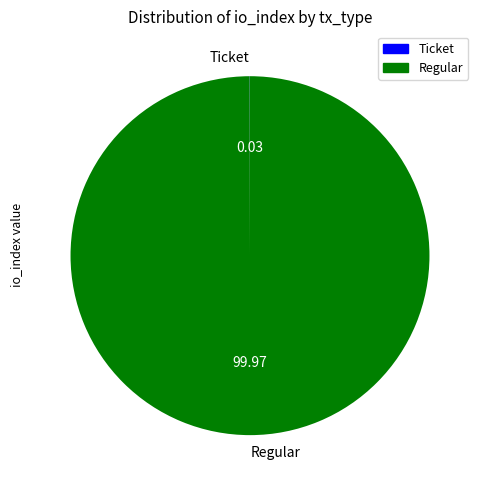

Which category has the biggest portion of the pie?

Regular